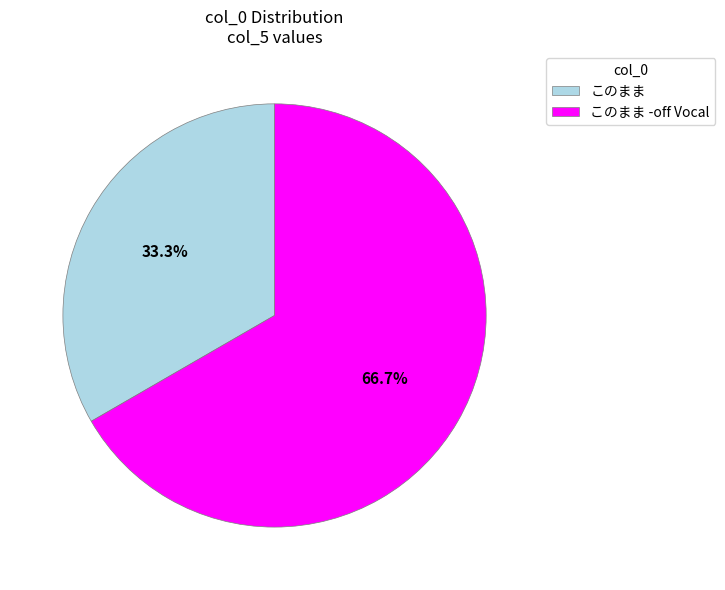

Approximately how many times larger is the value at このまま -off Vocal compared to このまま?

2.0